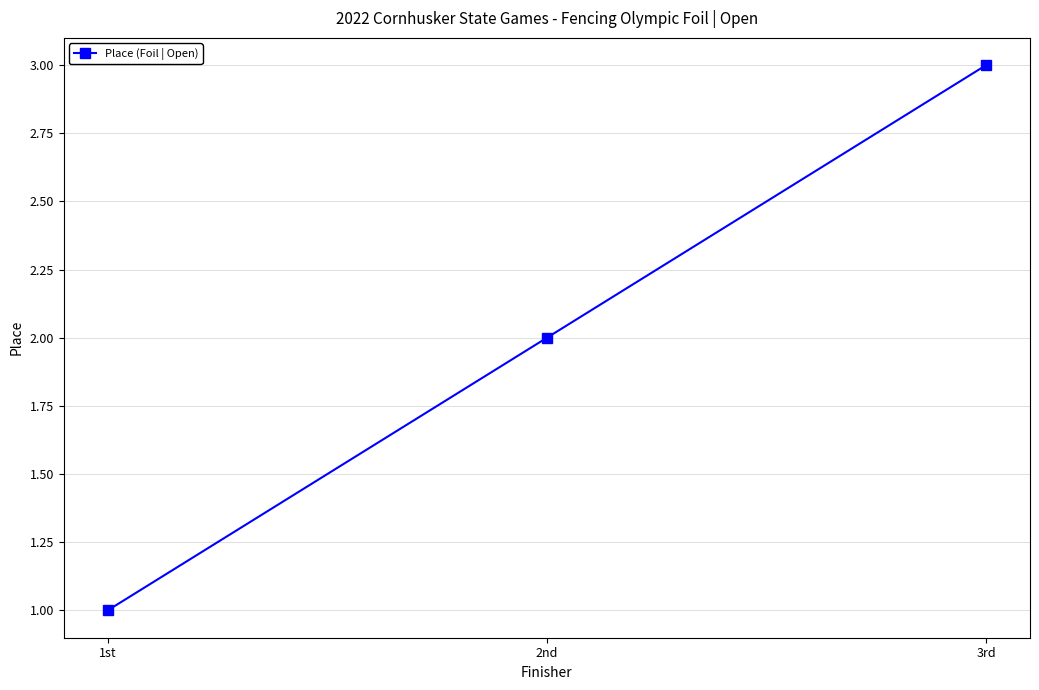

Which has a higher value, 2nd or 3rd?

3rd